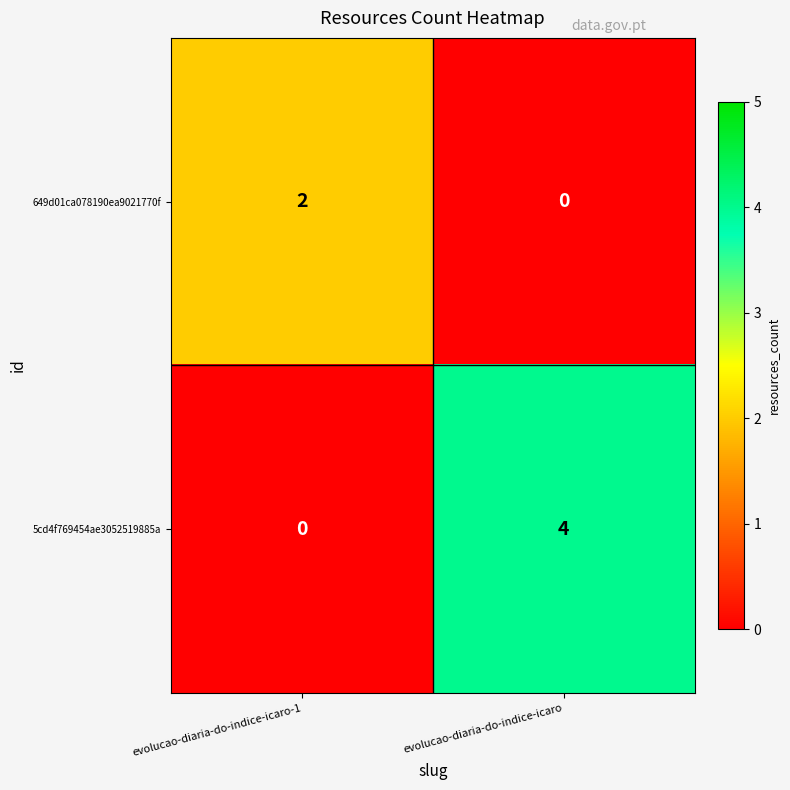

What is the difference between the 5cd4f769454ae3052519885a values at evolucao-diaria-do-indice-icaro and evolucao-diaria-do-indice-icaro-1?

4